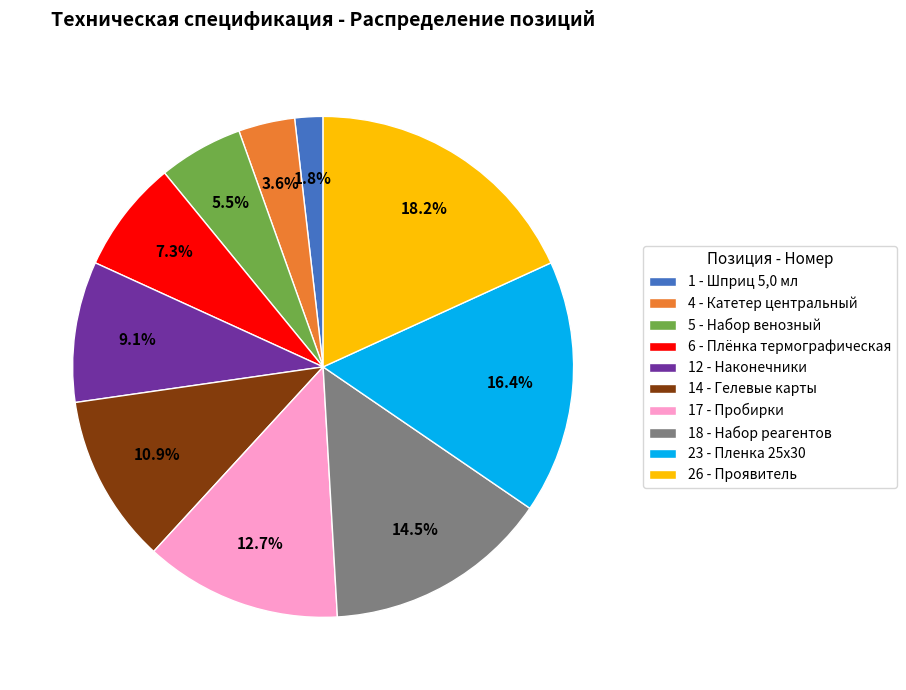

Count the number of slices in the pie.

10